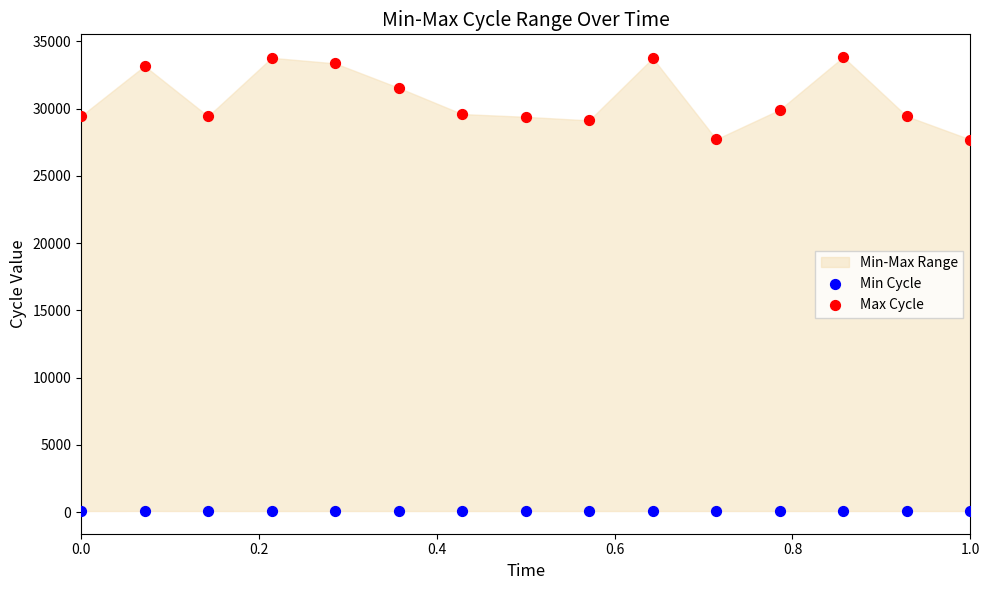

Across all data points, what is the range of Y values (max minus min)?

33749